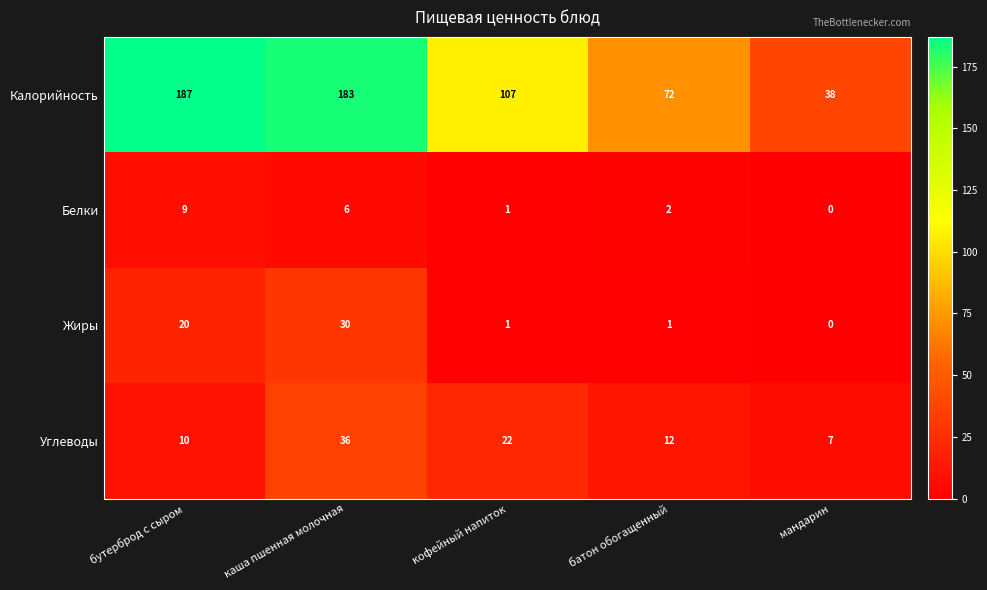

What is the sum of all Калорийность values?

587